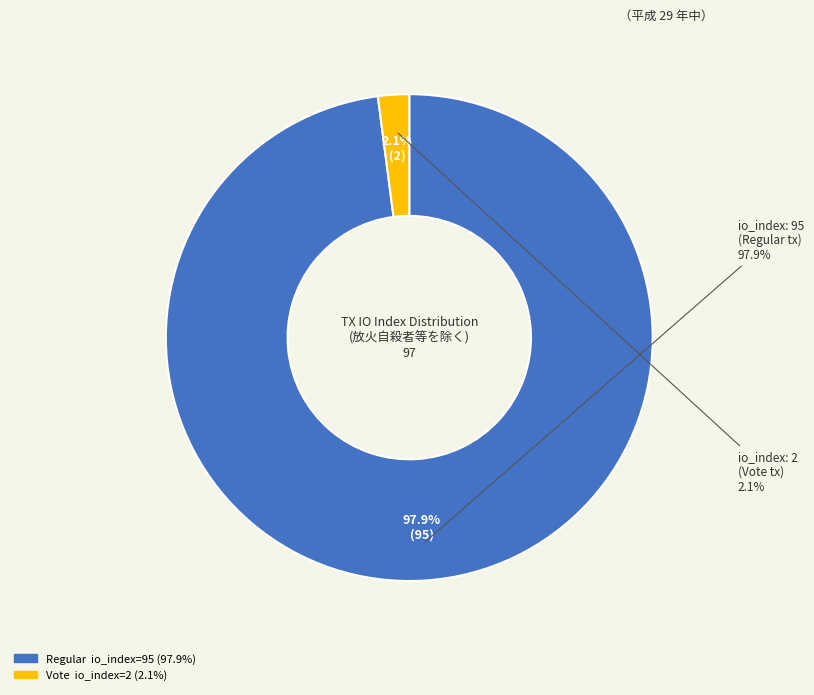

Which category has the biggest portion of the pie?

io_index_95 (Regular)